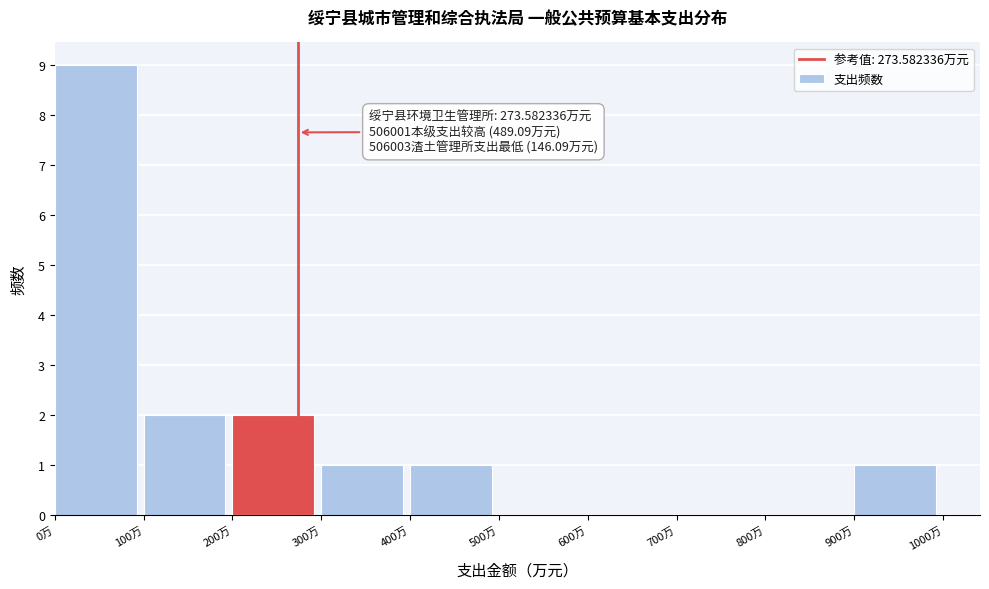

Which range on the x-axis has the tallest bar?

0 to 100